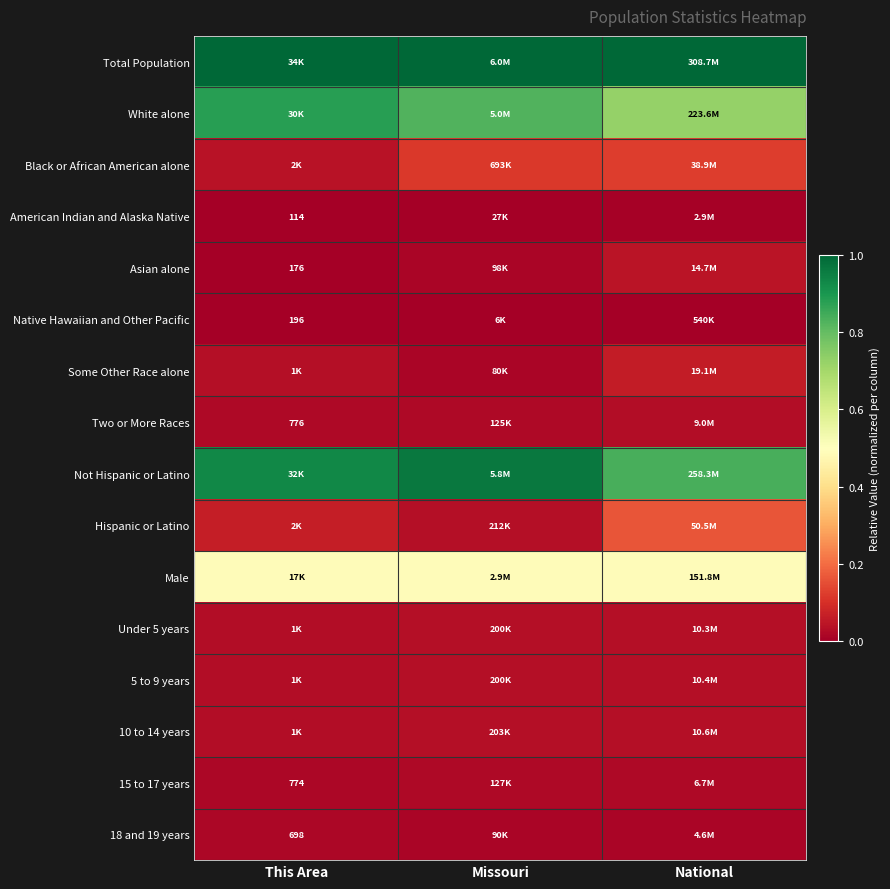

Where is Native Hawaiian and Other Pacific nearest to the value 0?

Missouri